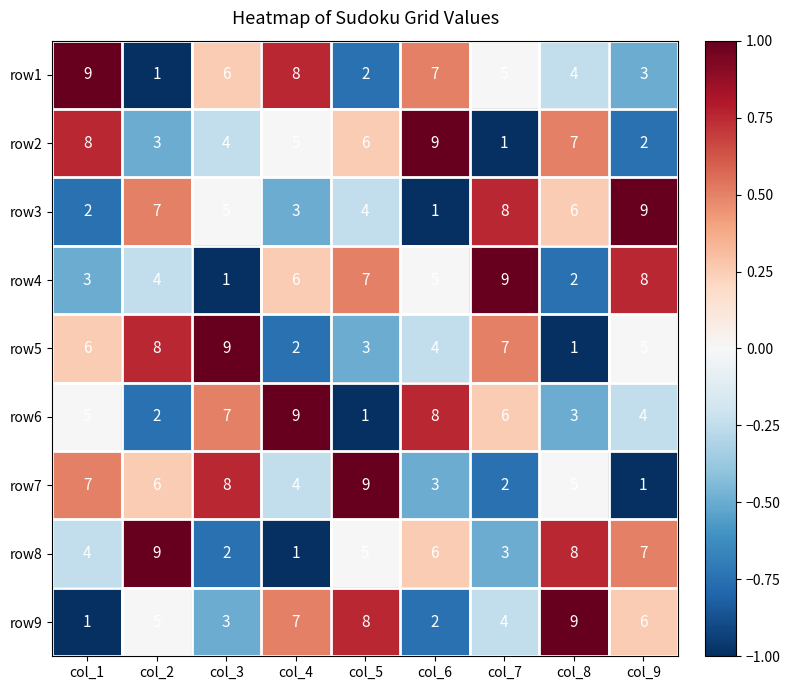

At how many categories does at least one series exceed 1?

9